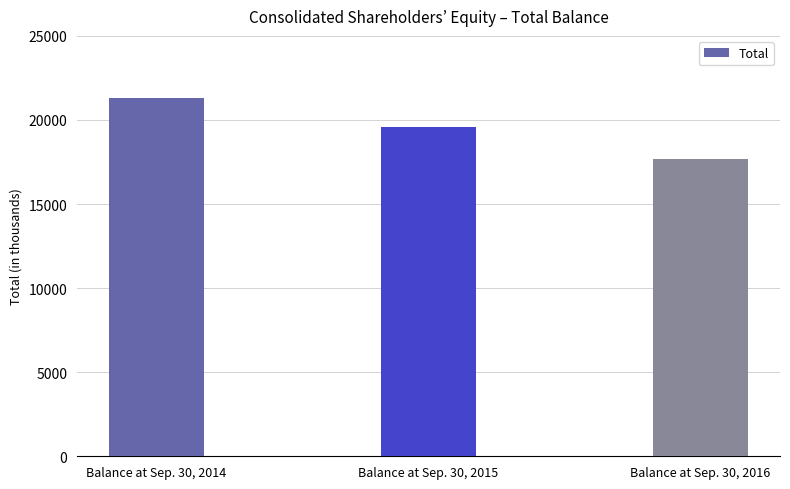

At which label does the data first exceed 19590?

Balance at Sep. 30, 2014